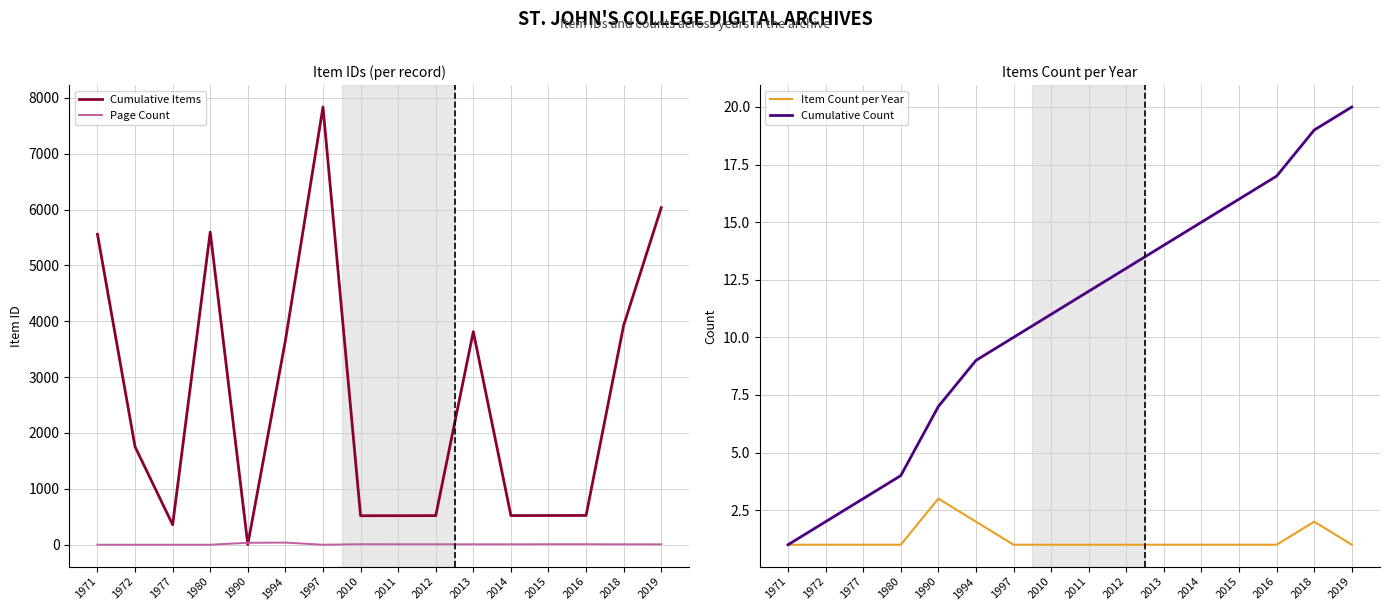

Which series has the widest spread of values?

Cumulative Items